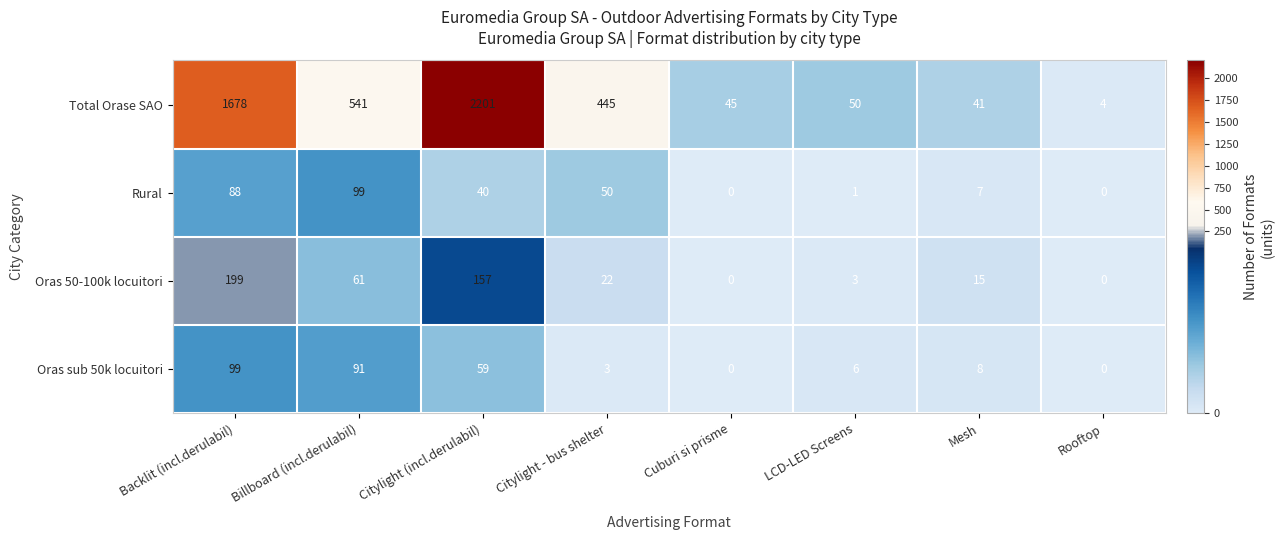

What is the spread (max minus min) of values at Backlit (incl.derulabil)?

1590